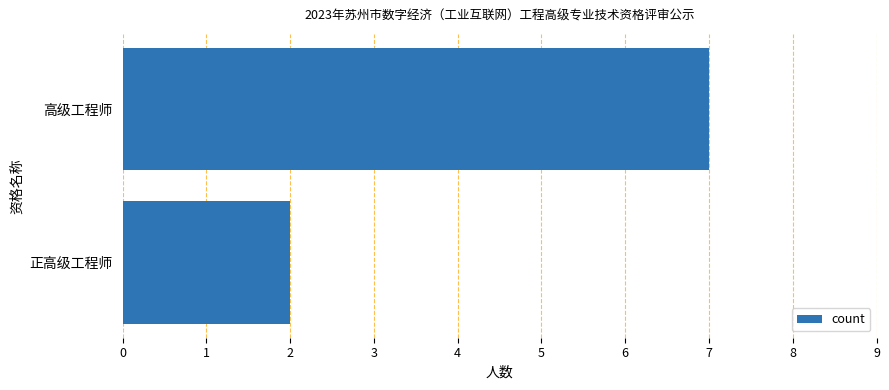

Reading top to bottom, transcribe all the data shown in this chart.

7	2